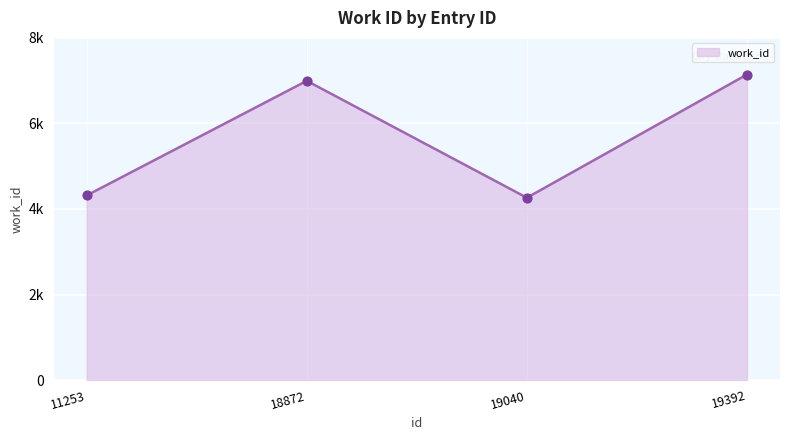

Which has a higher value, 18872 or 11253?

18872